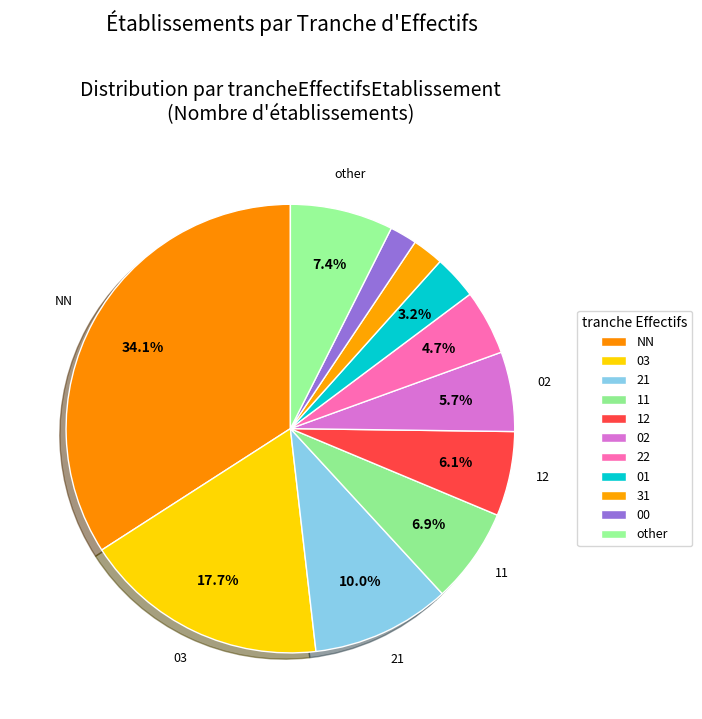

Does 22 represent more than half of the total?

No